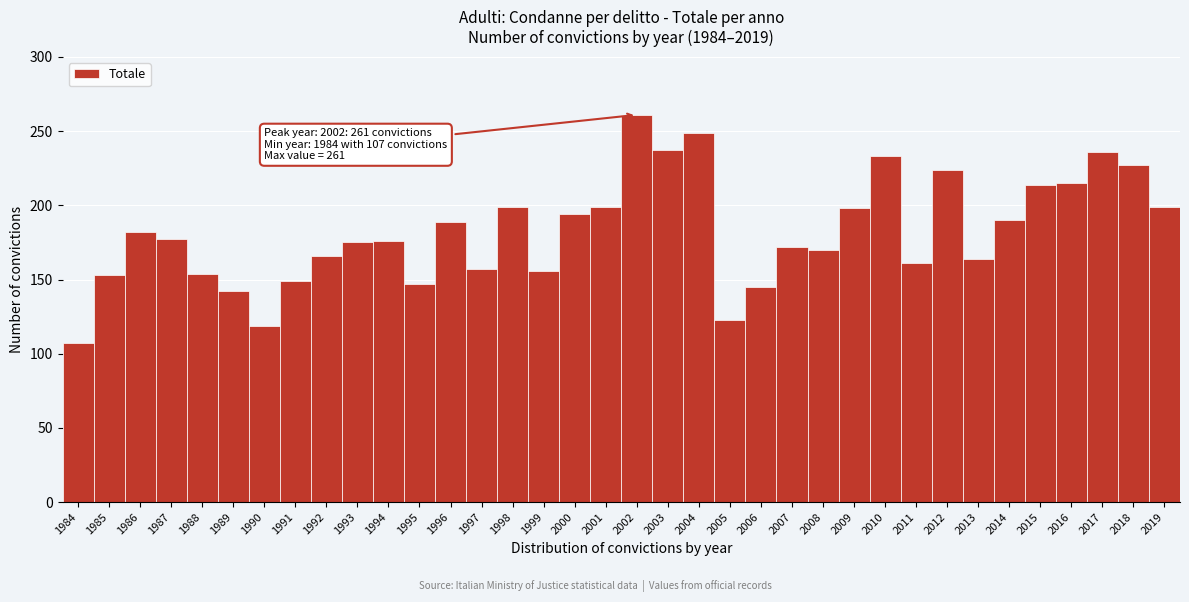

True or false: the data shows 50 at 1989.

False